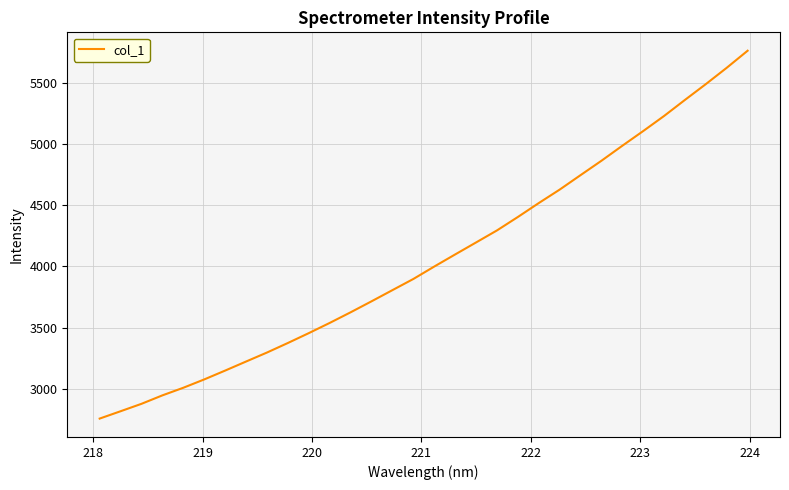

What is the difference between the maximum and minimum values?

3002.5